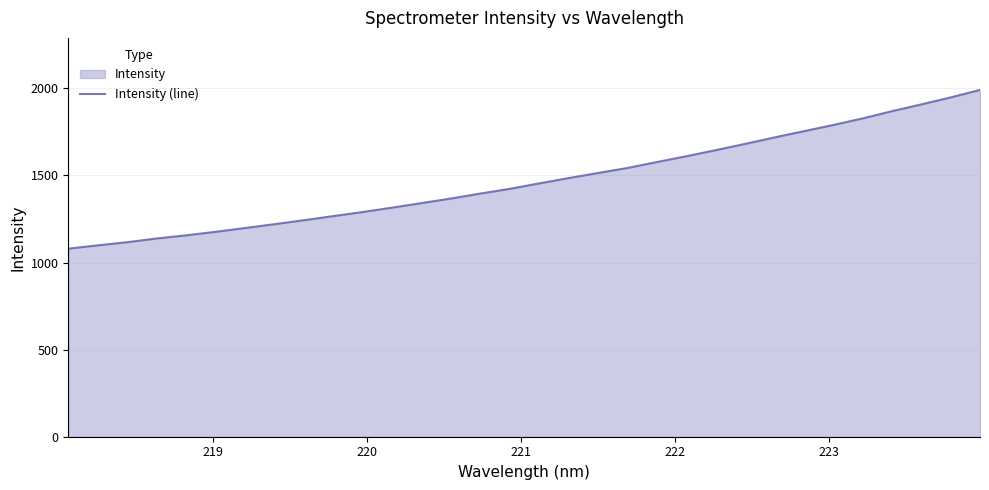

What is the difference between the maximum and minimum values?

911.7